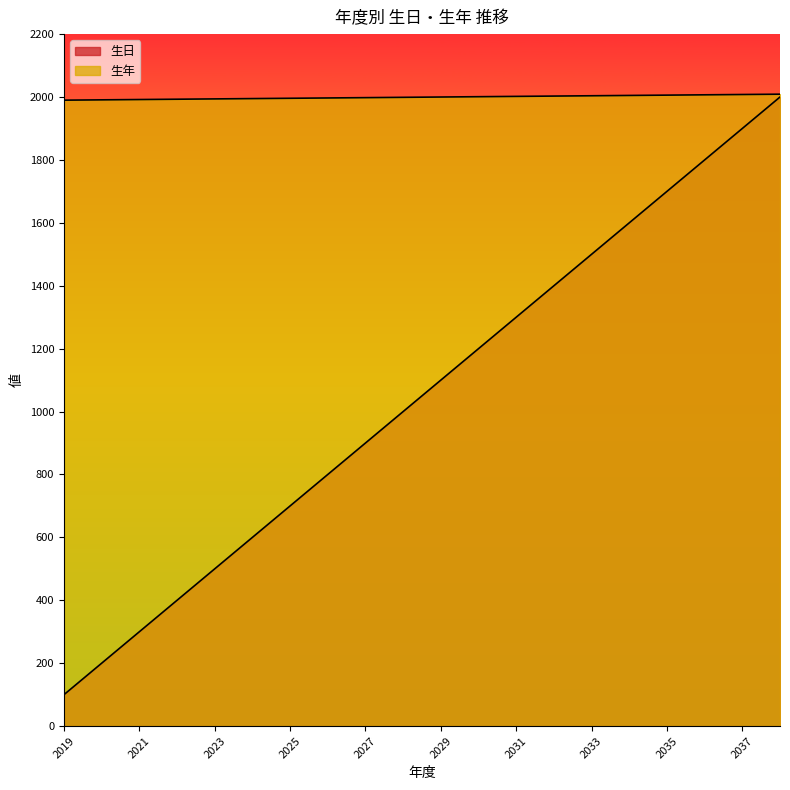

Which series changed the most between 2020 and 2034?

生日